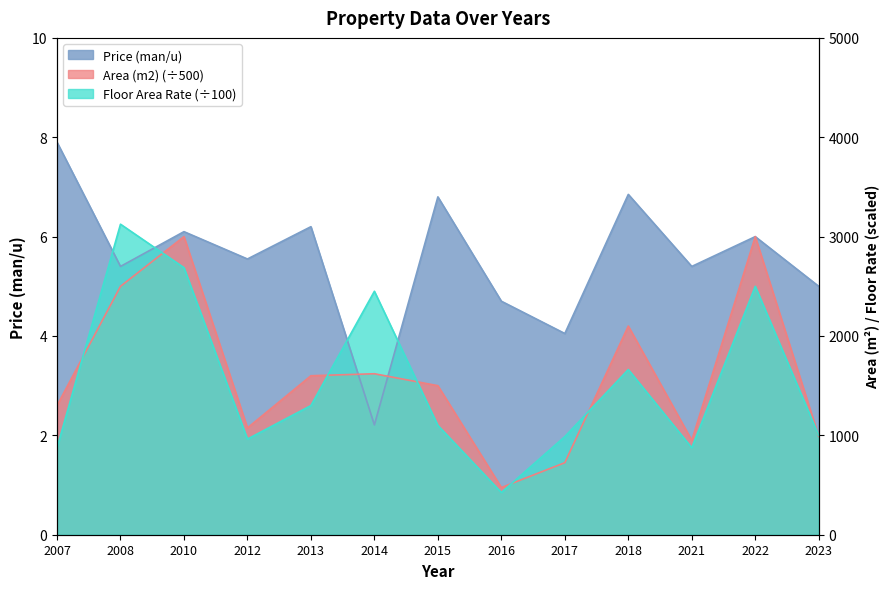

Which series has the widest spread of values?

Price (man/u)